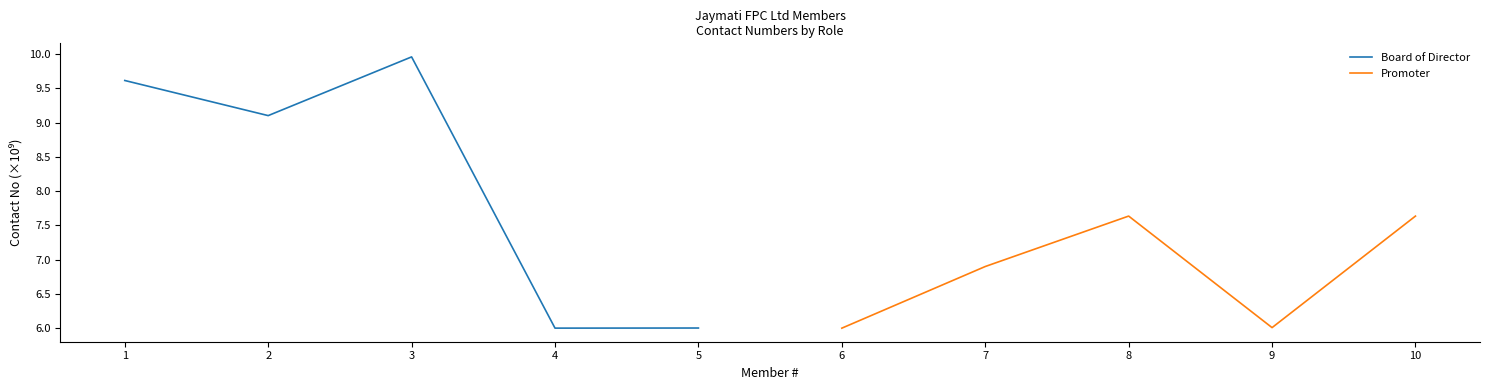

What is the value of the Board of Director point at the 2nd from the left?

9.1